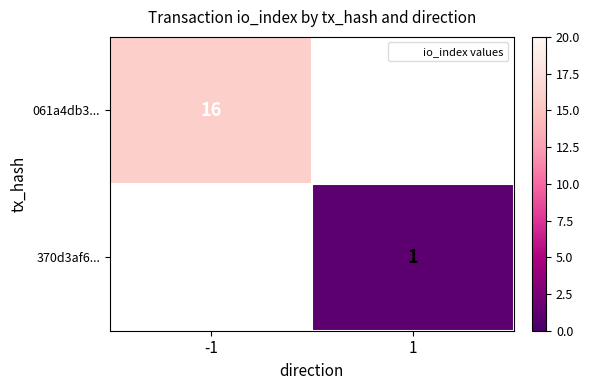

At how many categories does at least one series exceed 4?

1